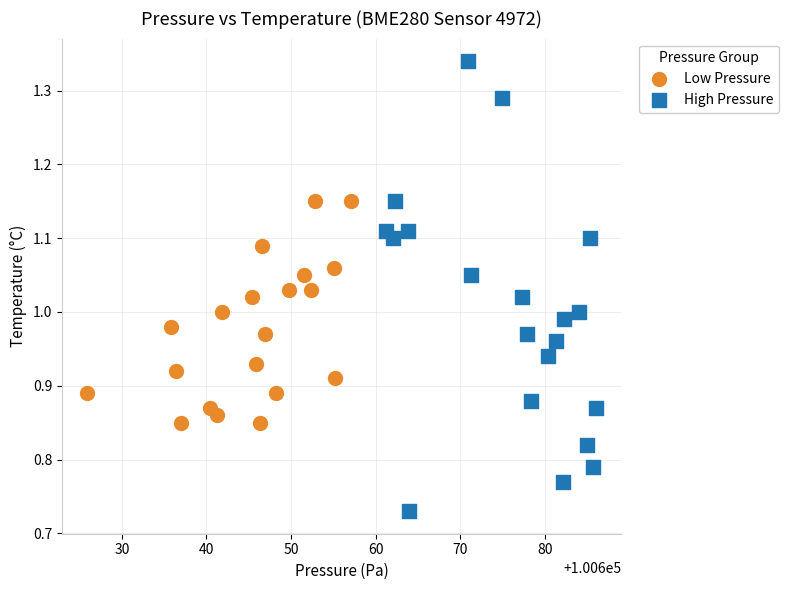

Which series has the widest spread of Y values?

High Pressure